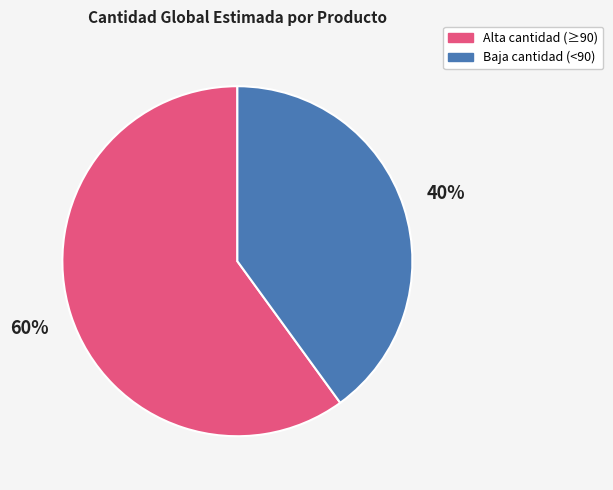

Is there any slice that represents more than half of the pie?

Yes